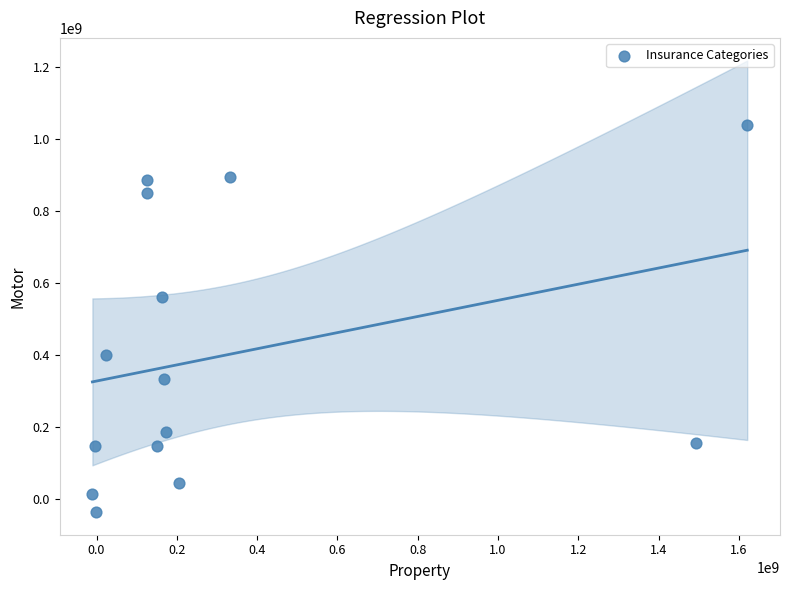

What Y value in the scatter plot is closest to 502544781?

561005451.3